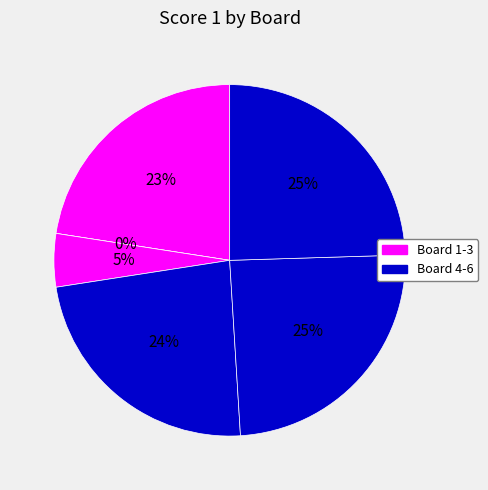

What is the total percentage of Board 6 and Board 5?

49.0%